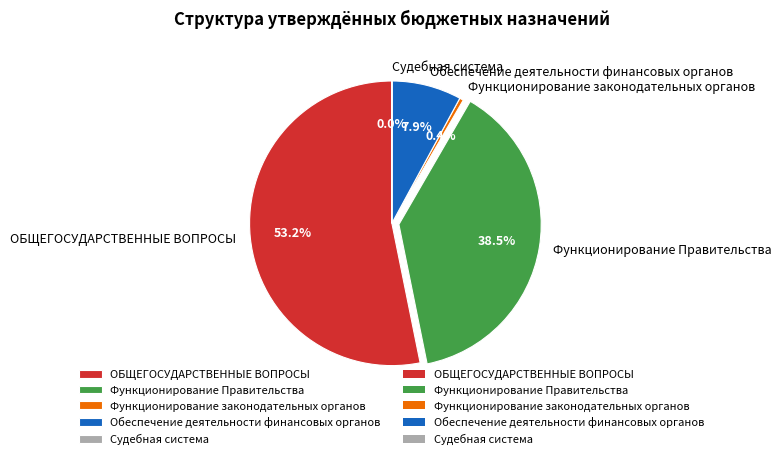

Which category has the biggest portion of the pie?

ОБЩЕГОСУДАРСТВЕННЫЕ ВОПРОСЫ